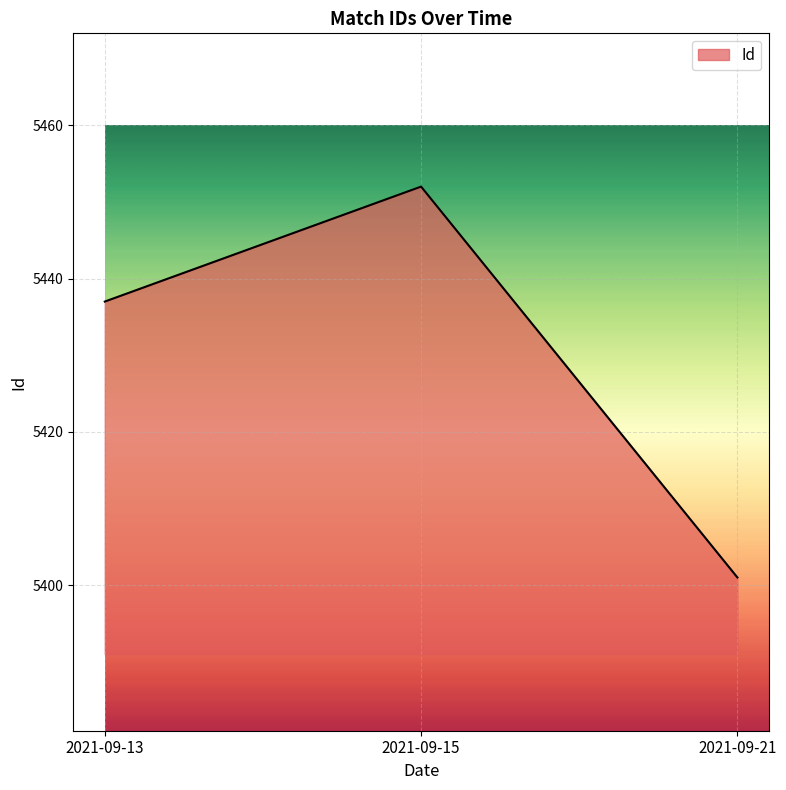

True or false: the data shows 1817 at 2021-09-13.

False